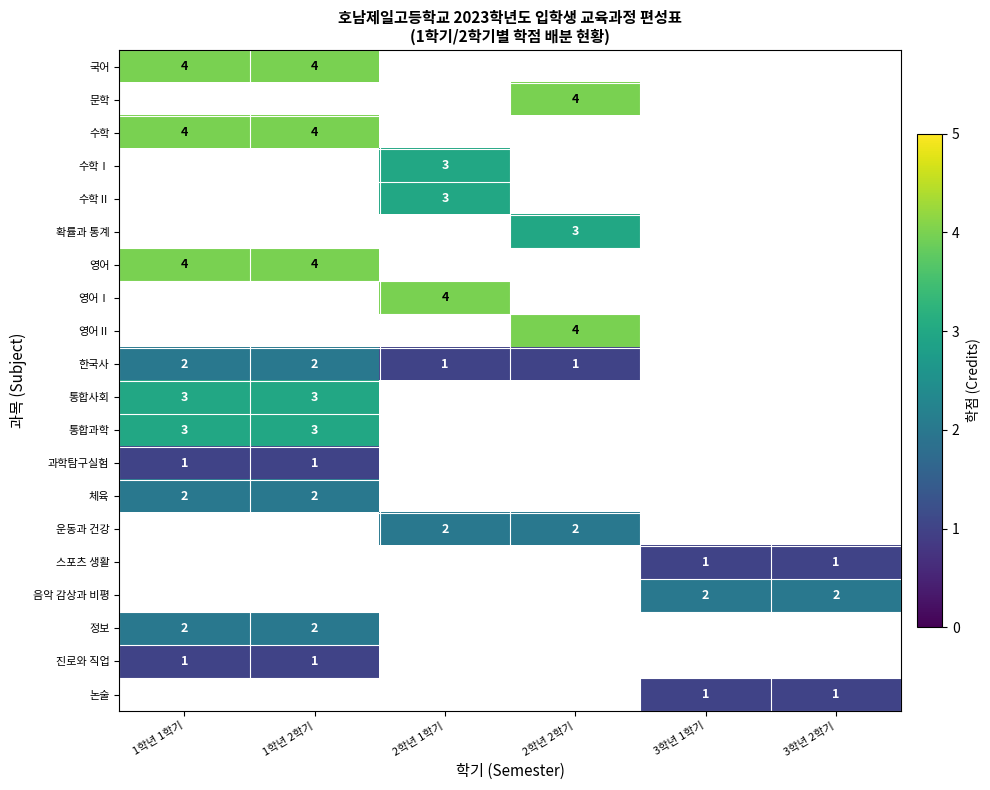

The 통합사회 series shows 3 at 1학년 1학기. True or false?

True